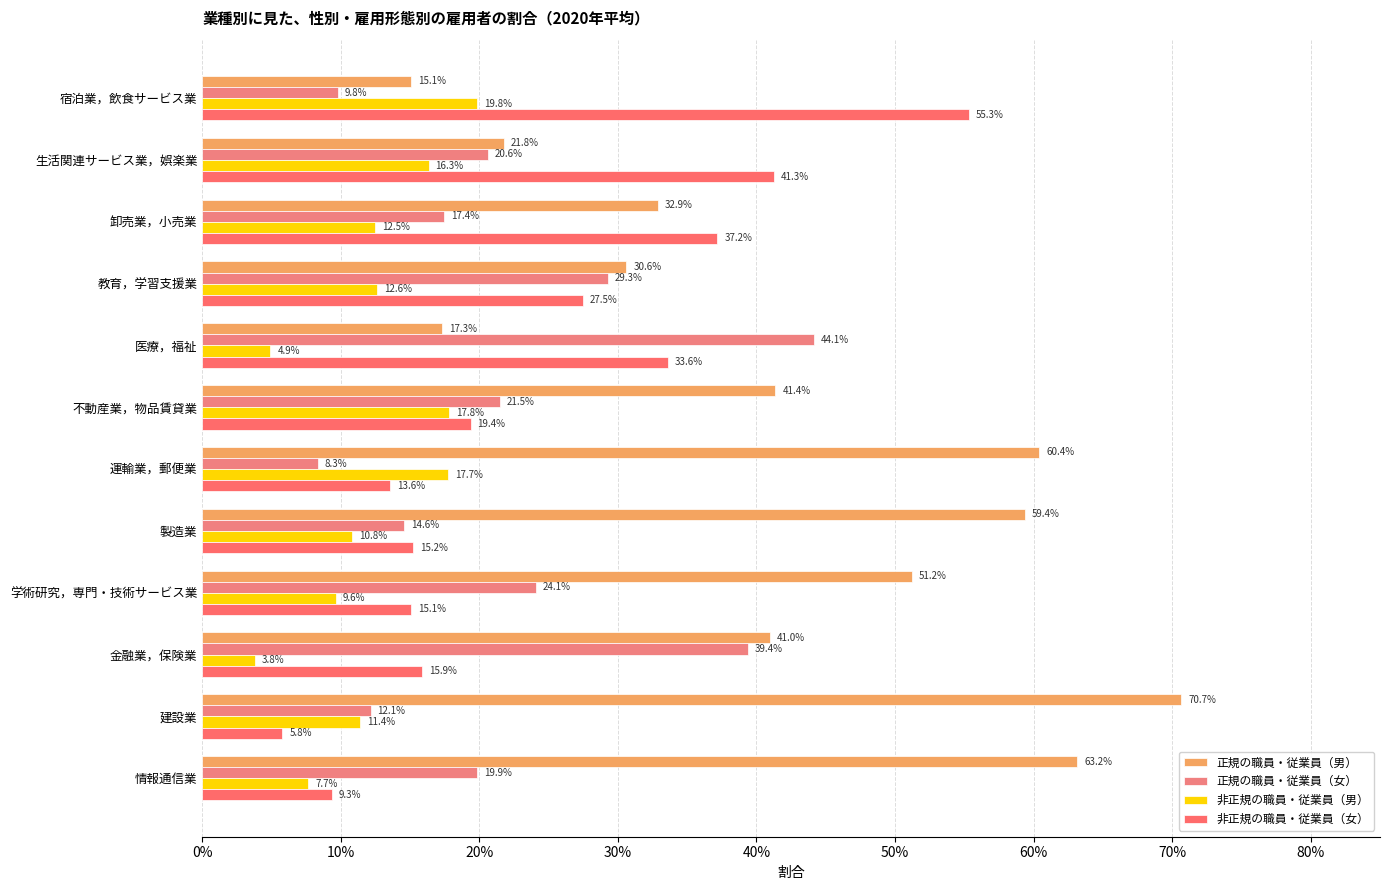

At how many categories does at least one series exceed 0?

12